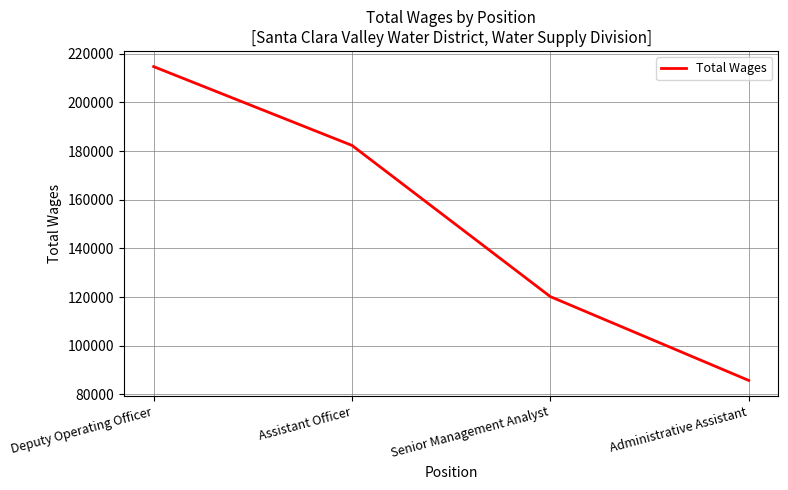

What is the difference between the values at Administrative Assistant and Deputy Operating Officer?

128968